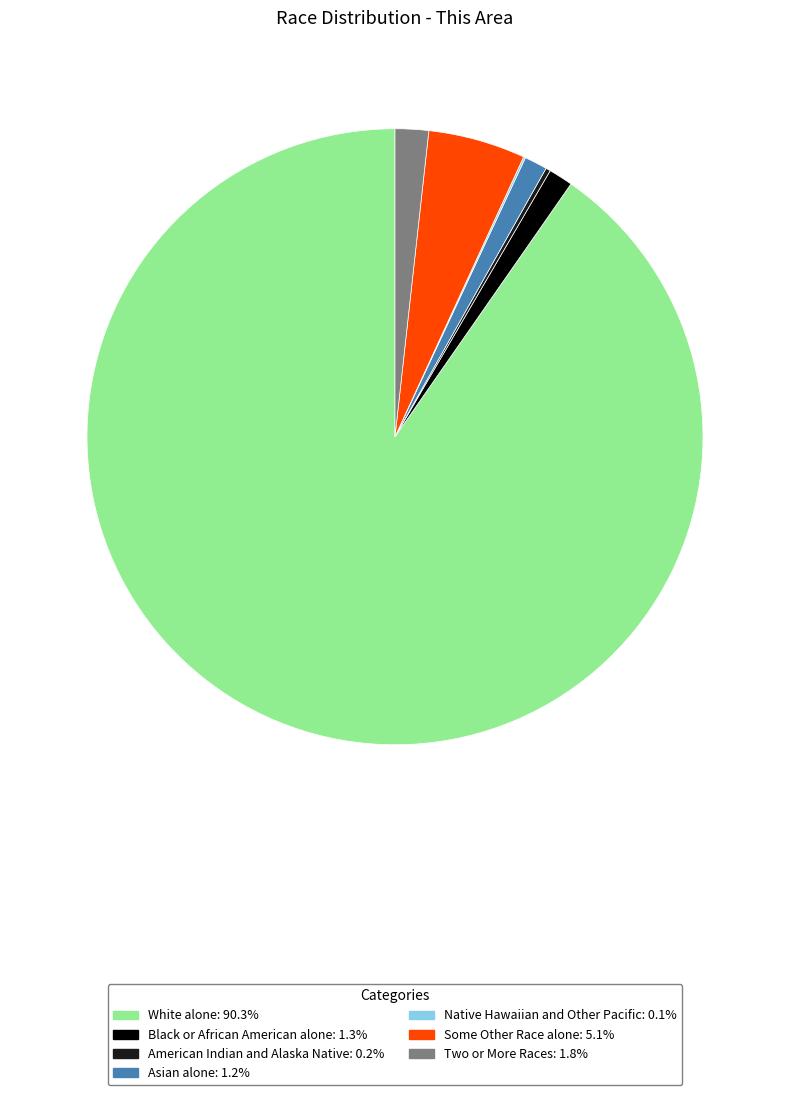

Approximately how many times larger is the value at Some Other Race alone compared to Two or More Races?

2.9